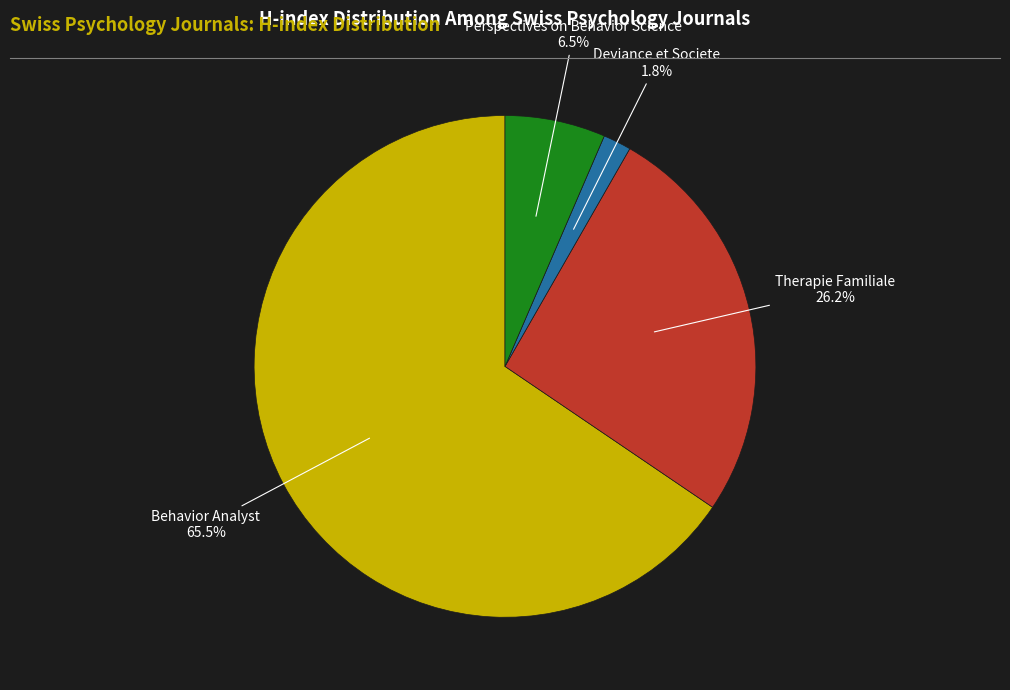

Is there any slice that represents more than half of the pie?

Yes